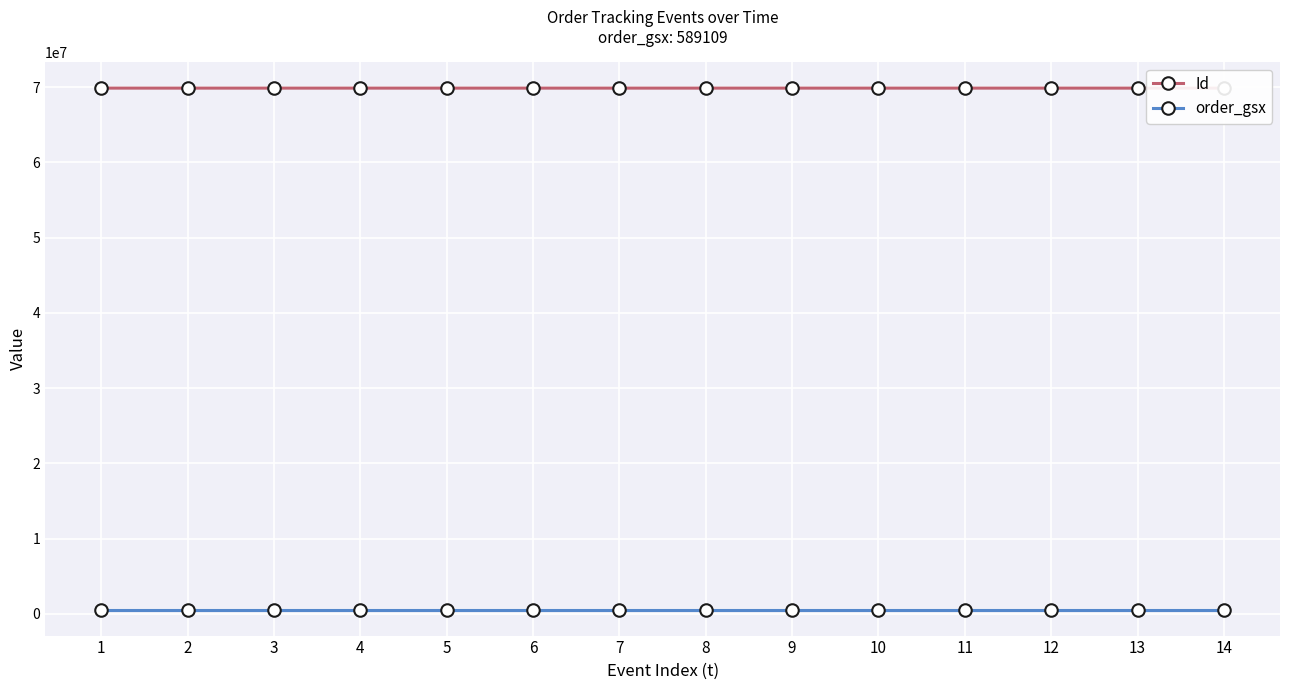

What is the sum of the order_gsx values at 3 and 7?

1178218